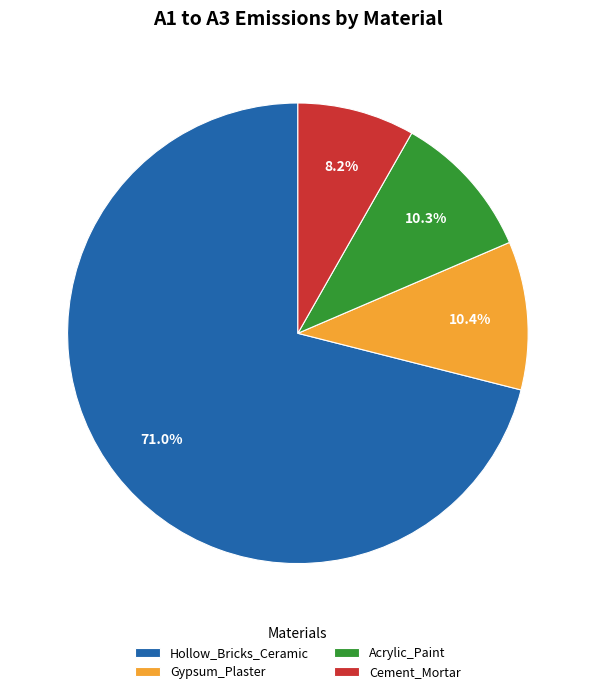

True or false: Hollow_Bricks_Ceramic accounts for 71% of the total.

True